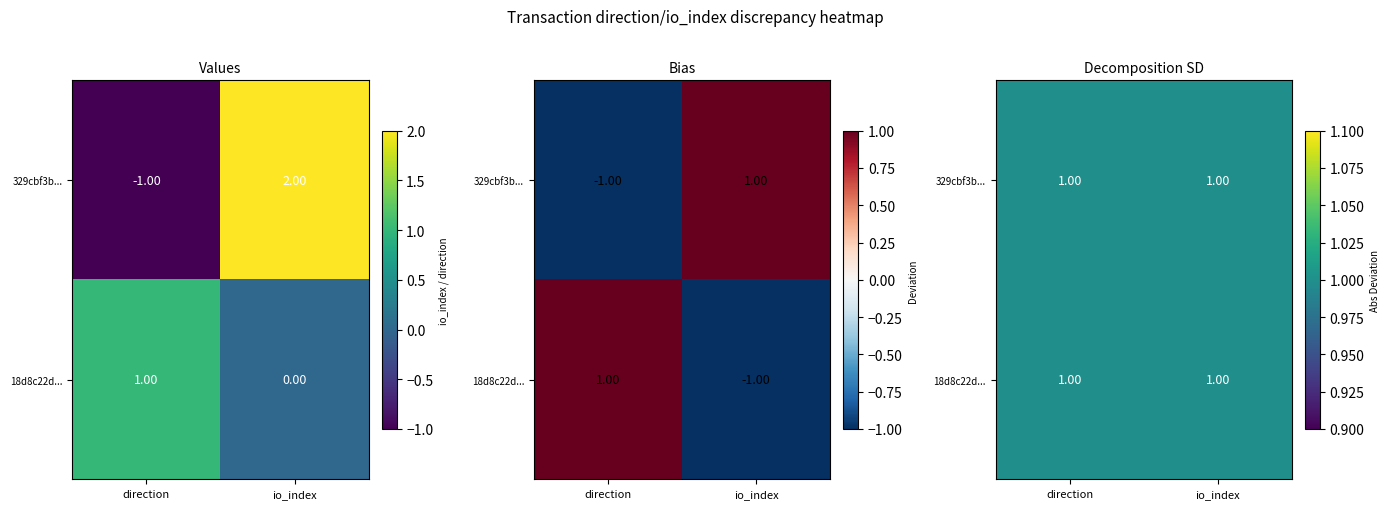

What is the spread (max minus min) of values at 1?

2